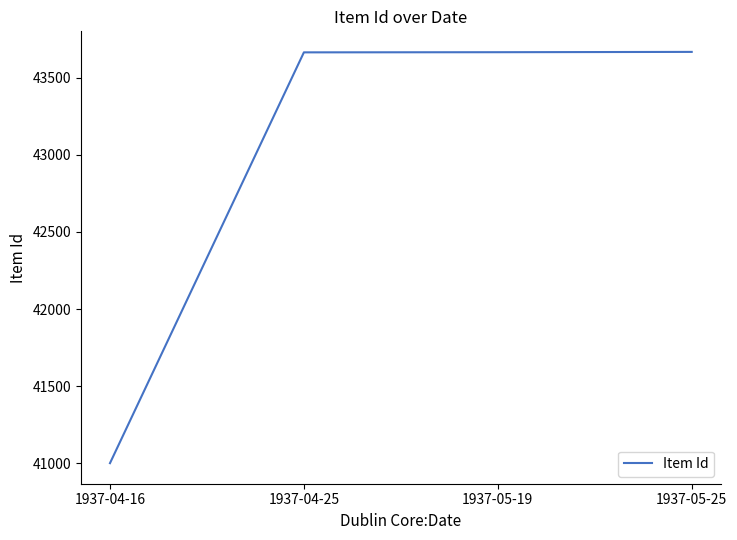

True or false: there are more than 2 points higher than both neighbors.

False